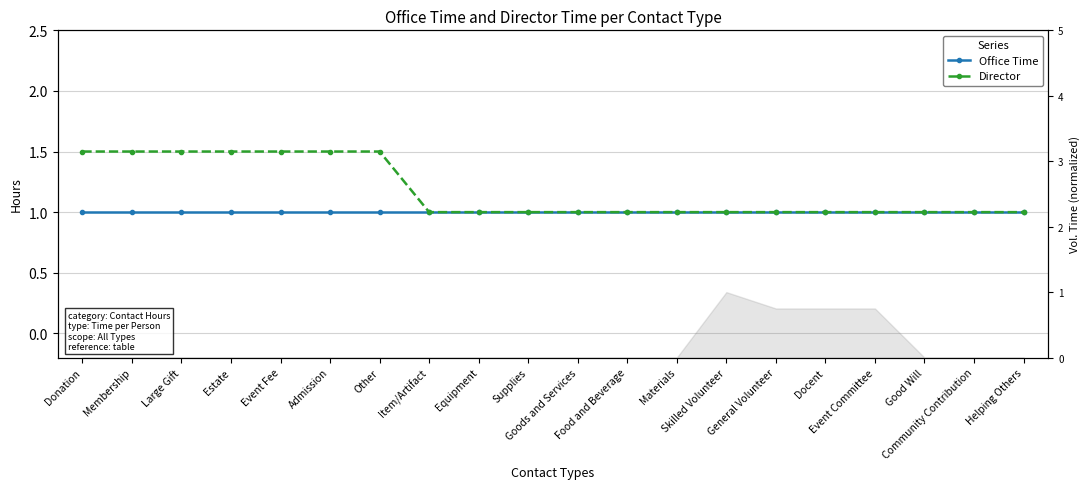

Is it true that Director equals 1.6 at Helping Others?

False